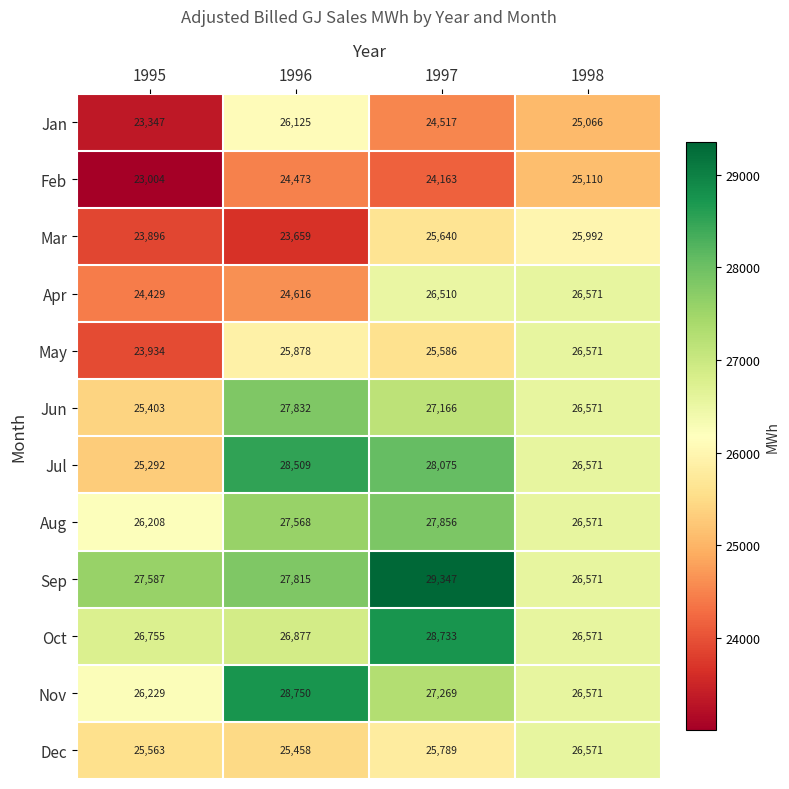

At 1996, list the series in order from smallest to largest.

Mar, Feb, Apr, Dec, May, Jan, Oct, Aug, Sep, Jun, Jul, Nov